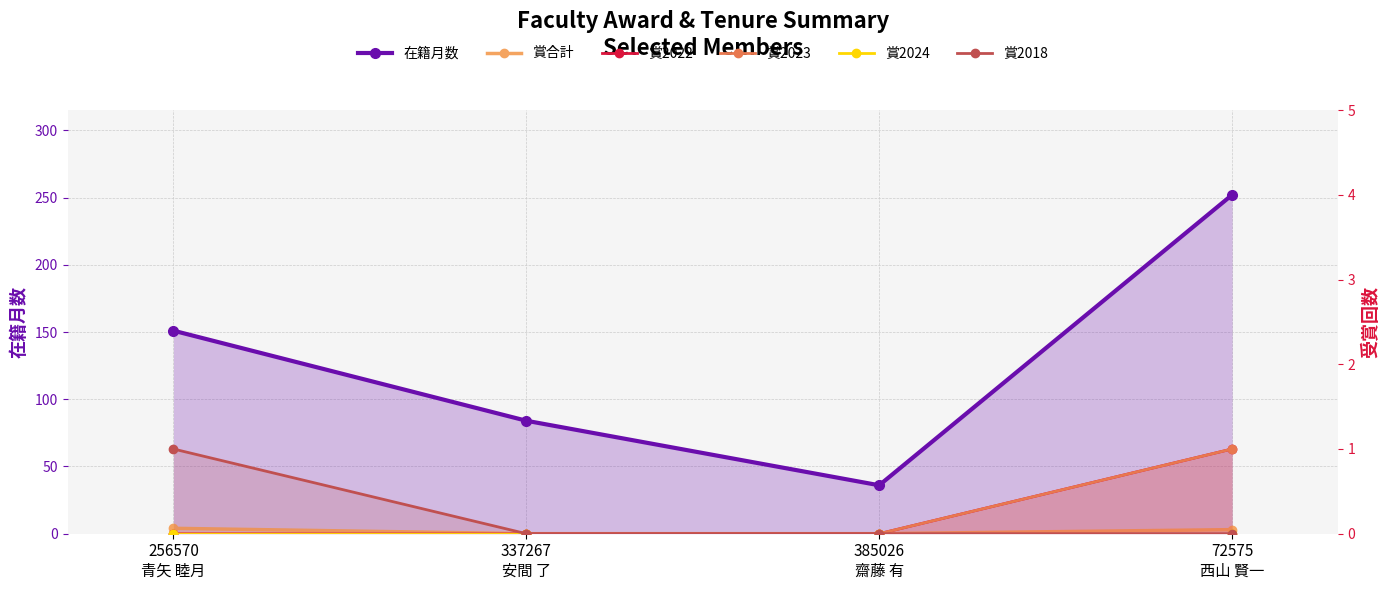

What is the total value across all series at 385026
齋藤 有?

36